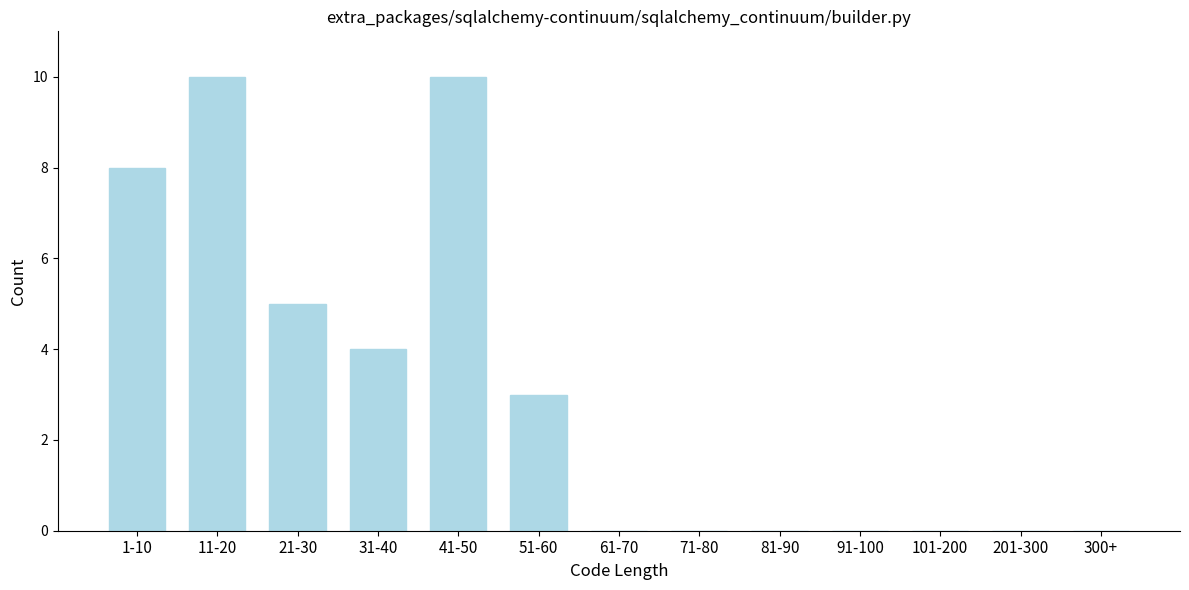

Reading left to right, what are all the values shown in this chart?

1-10=8	11-20=10	21-30=5	31-40=4	41-50=10	51-60=3	61-70=0	71-80=0	81-90=0	91-100=0	101-200=0	201-300=0	300+=0